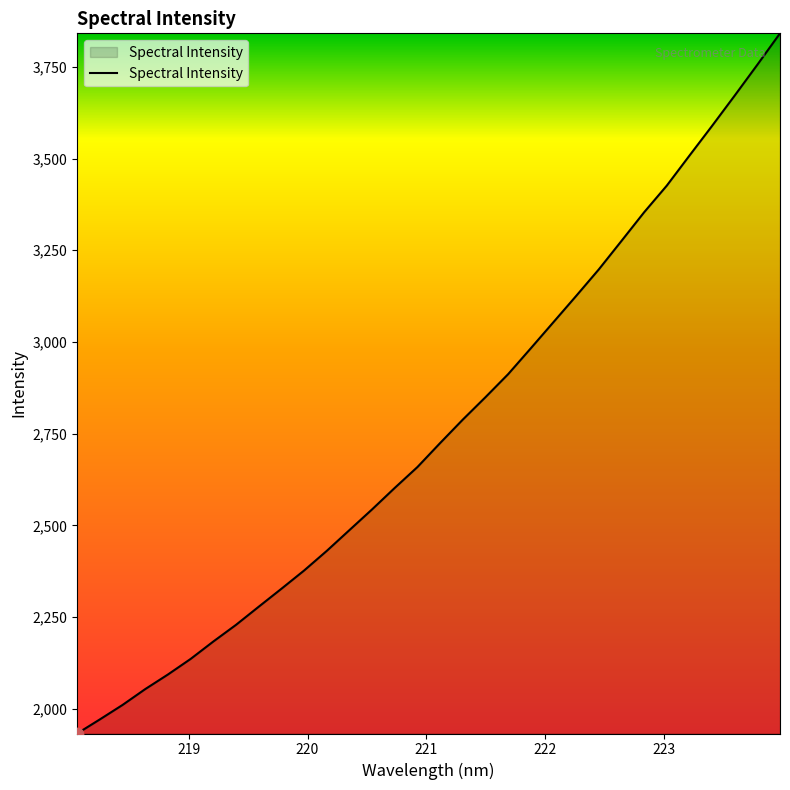

What is the minimum value shown in the chart?

1932.6